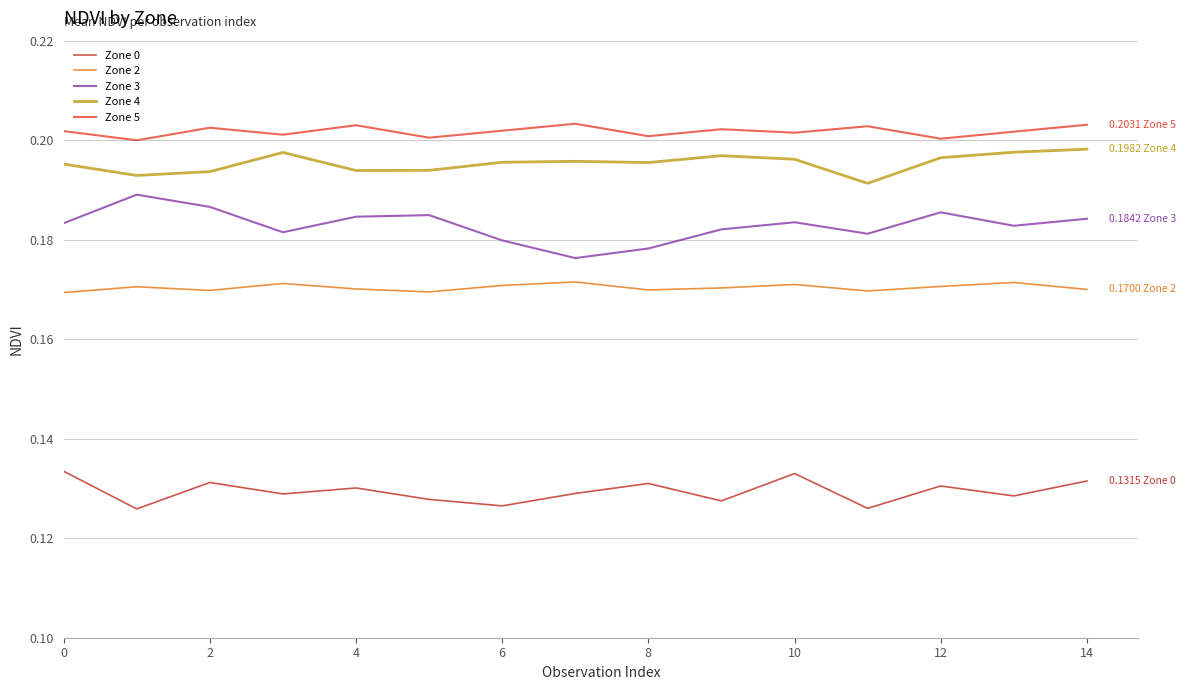

Which series has the largest range (max minus min)?

Zone 3